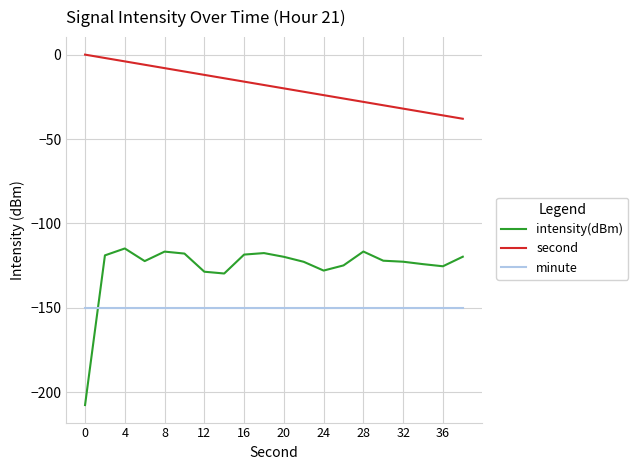

True or false: minute and second intersect in this chart.

False